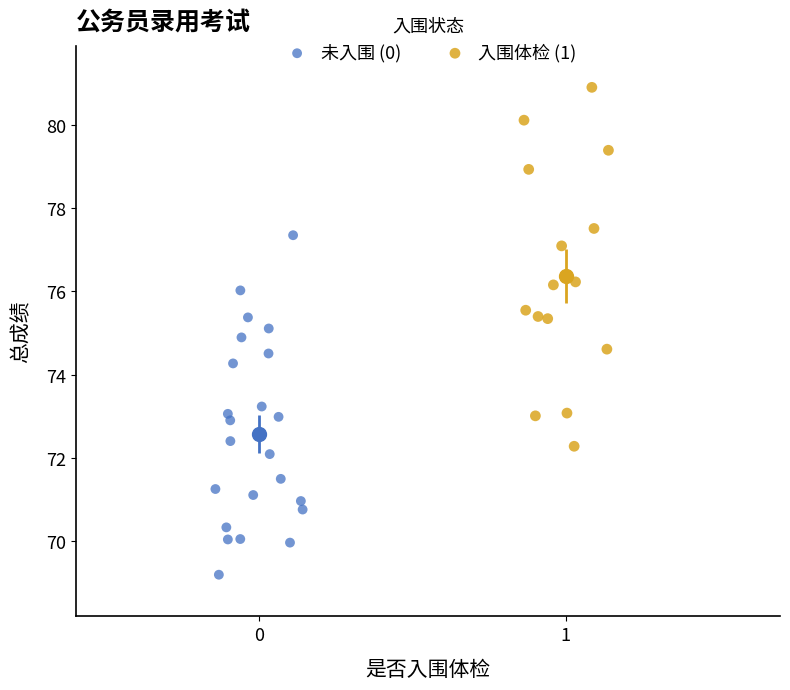

Which series reaches the maximum Y coordinate?

入围体检 (1)